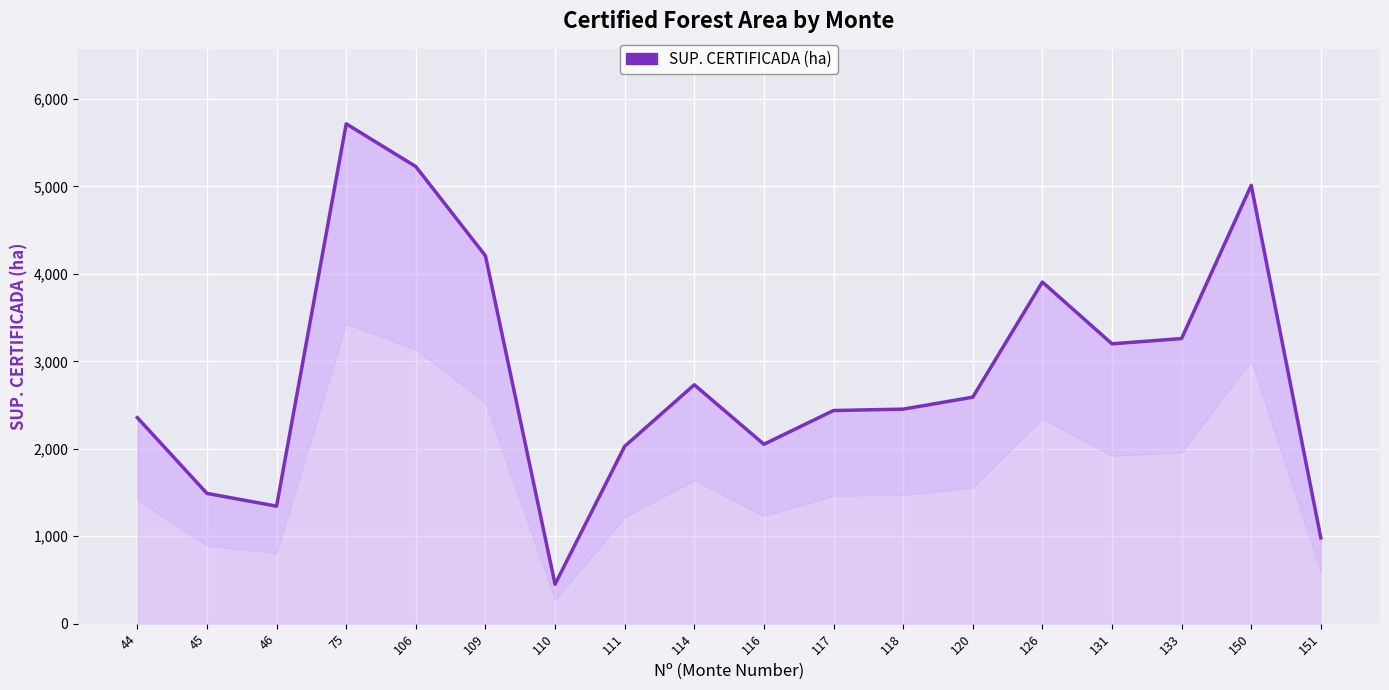

Count the number of values greater than 2590.

8